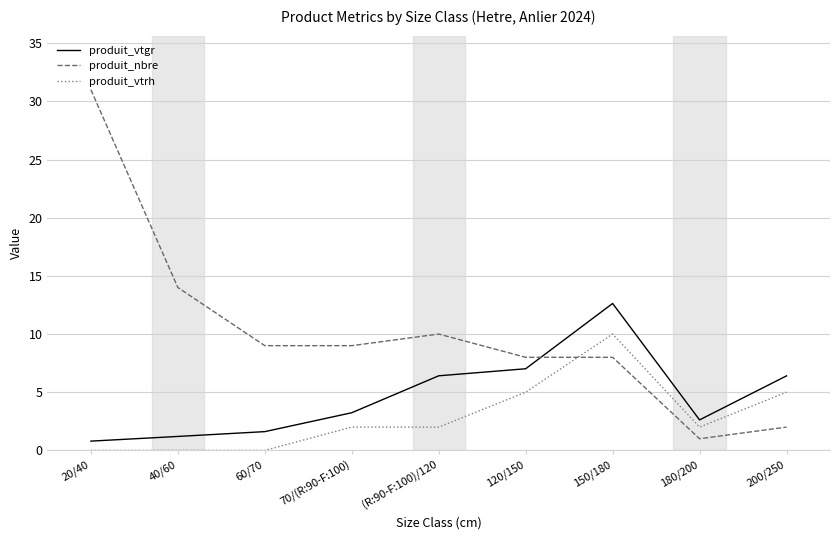

Reading right to left, transcribe all the data shown in this chart.

produit_vtgr: 6.4	2.6	12.6	7.0	6.4	3.2	1.6	1.2	0.8
produit_nbre: 2.0	1.0	8.0	8.0	10.0	9.0	9.0	14.0	31.0
produit_vtrh: 5.0	2.0	10.0	5.0	2.0	2.0	0.0	0.0	0.0